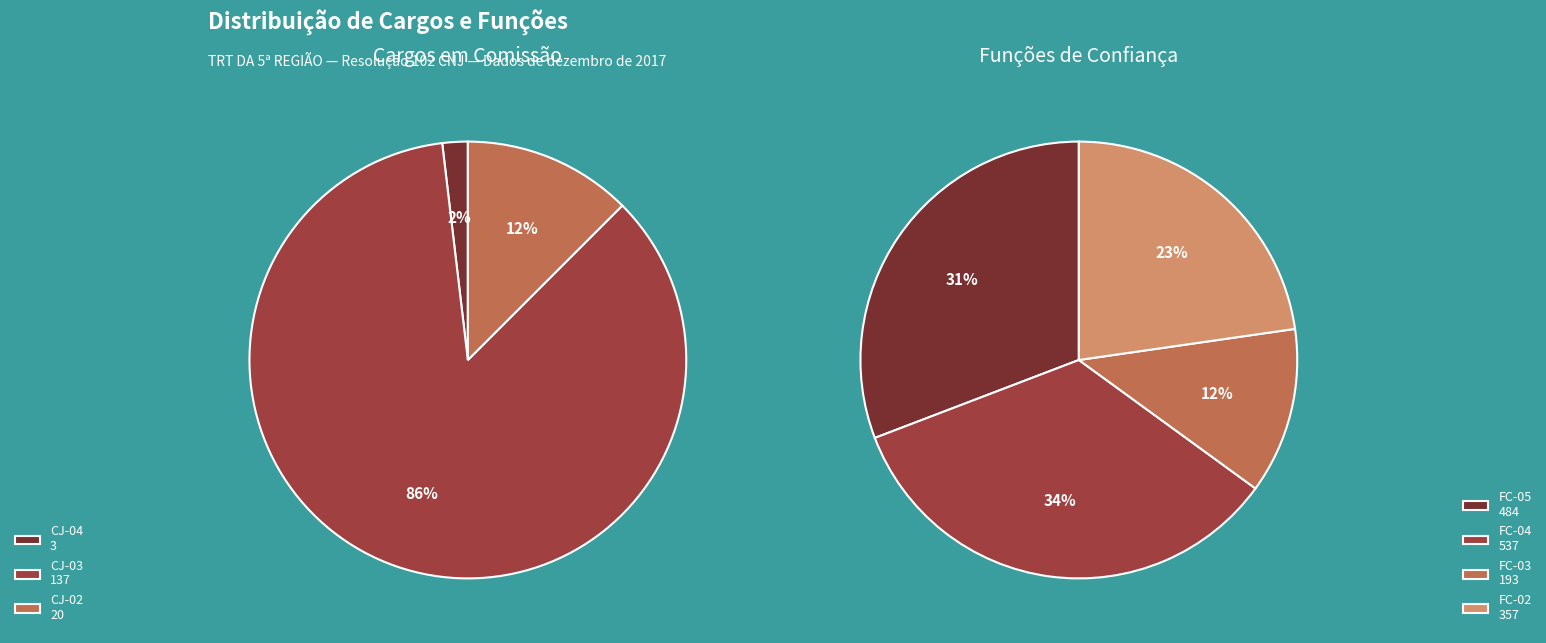

Combined, do FC-01 and FC-05 account for over 50%?

No